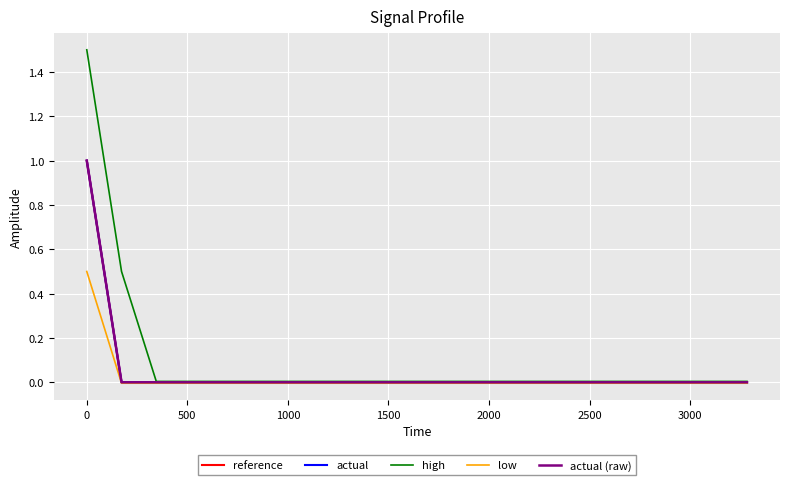

How many lines are shown in the chart?

5